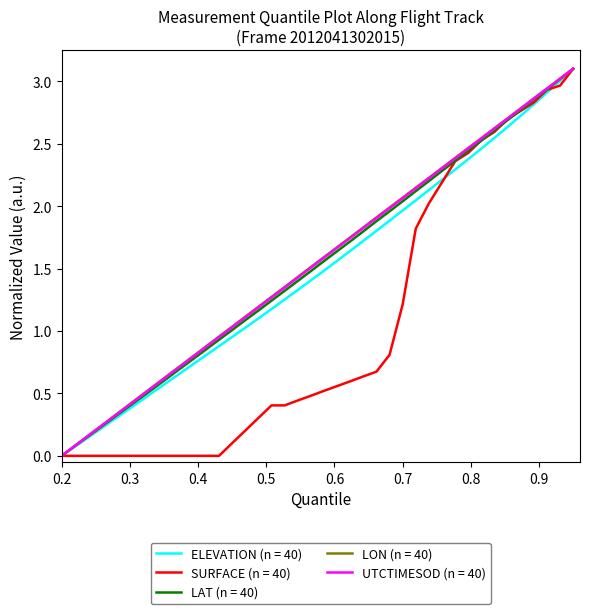

What is the maximum value shown in the chart?

3.1